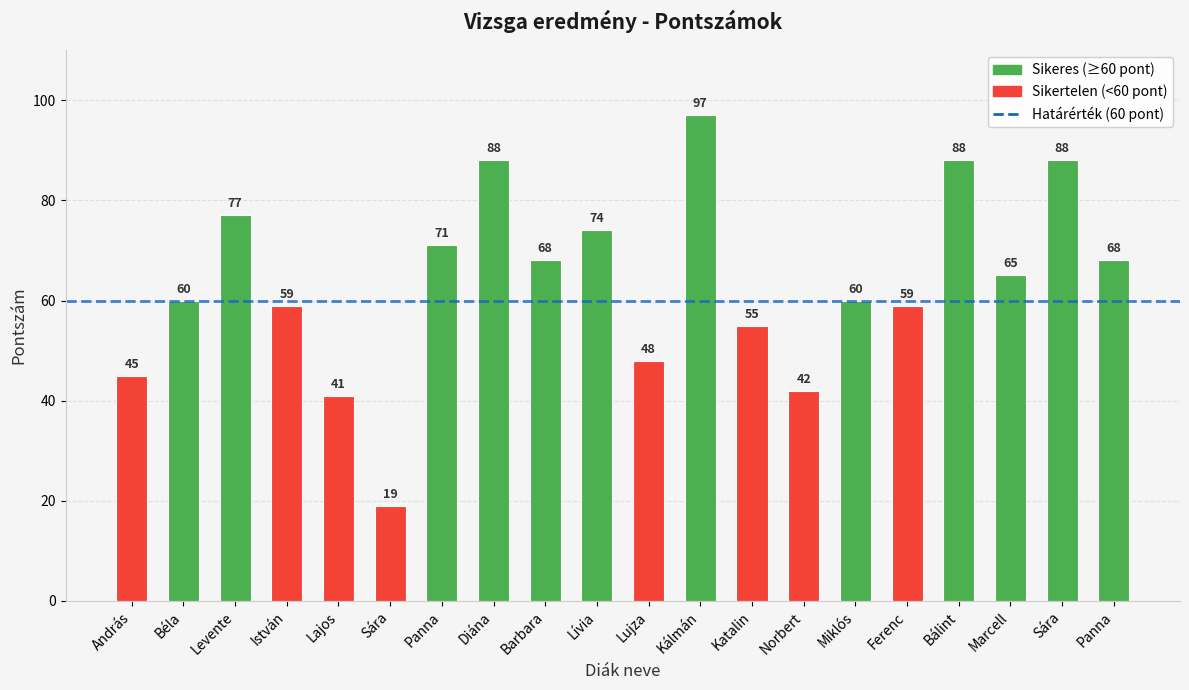

What is the value of the 5th bar from the left?

41